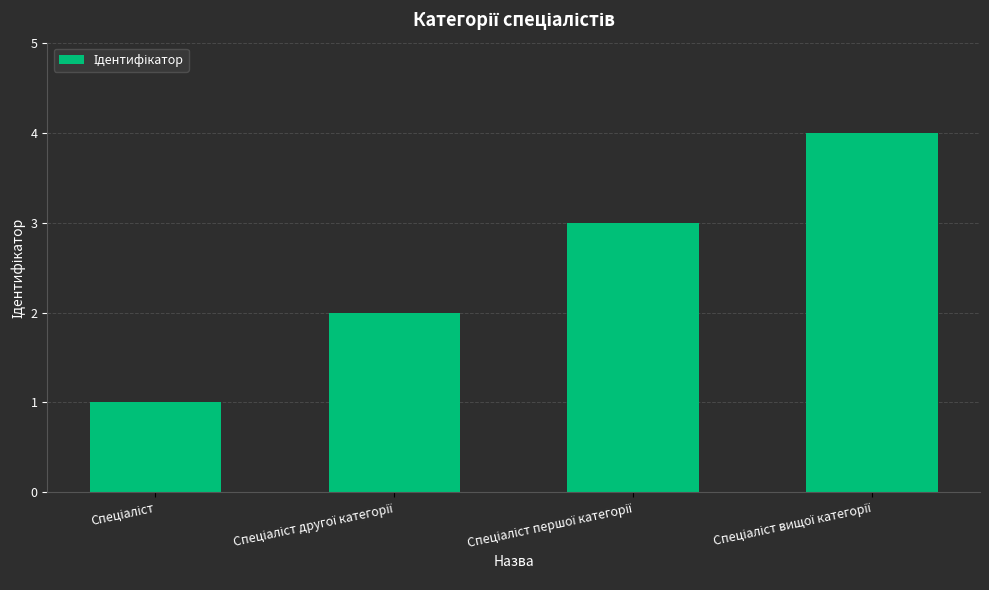

What is the difference between the maximum and minimum values?

3